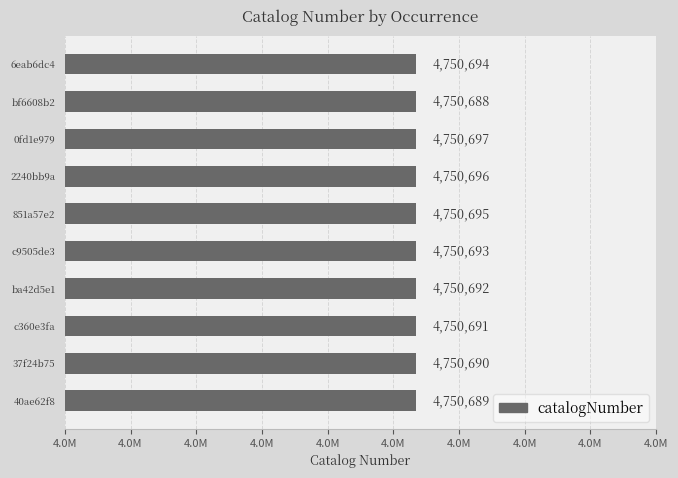

Rank the categories by value from highest to lowest.

0fd1e979, 2240bb9a, 851a57e2, 6eab6dc4, c9505de3, ba42d5e1, c360e3fa, 37f24b75, 40ae62f8, bf6608b2